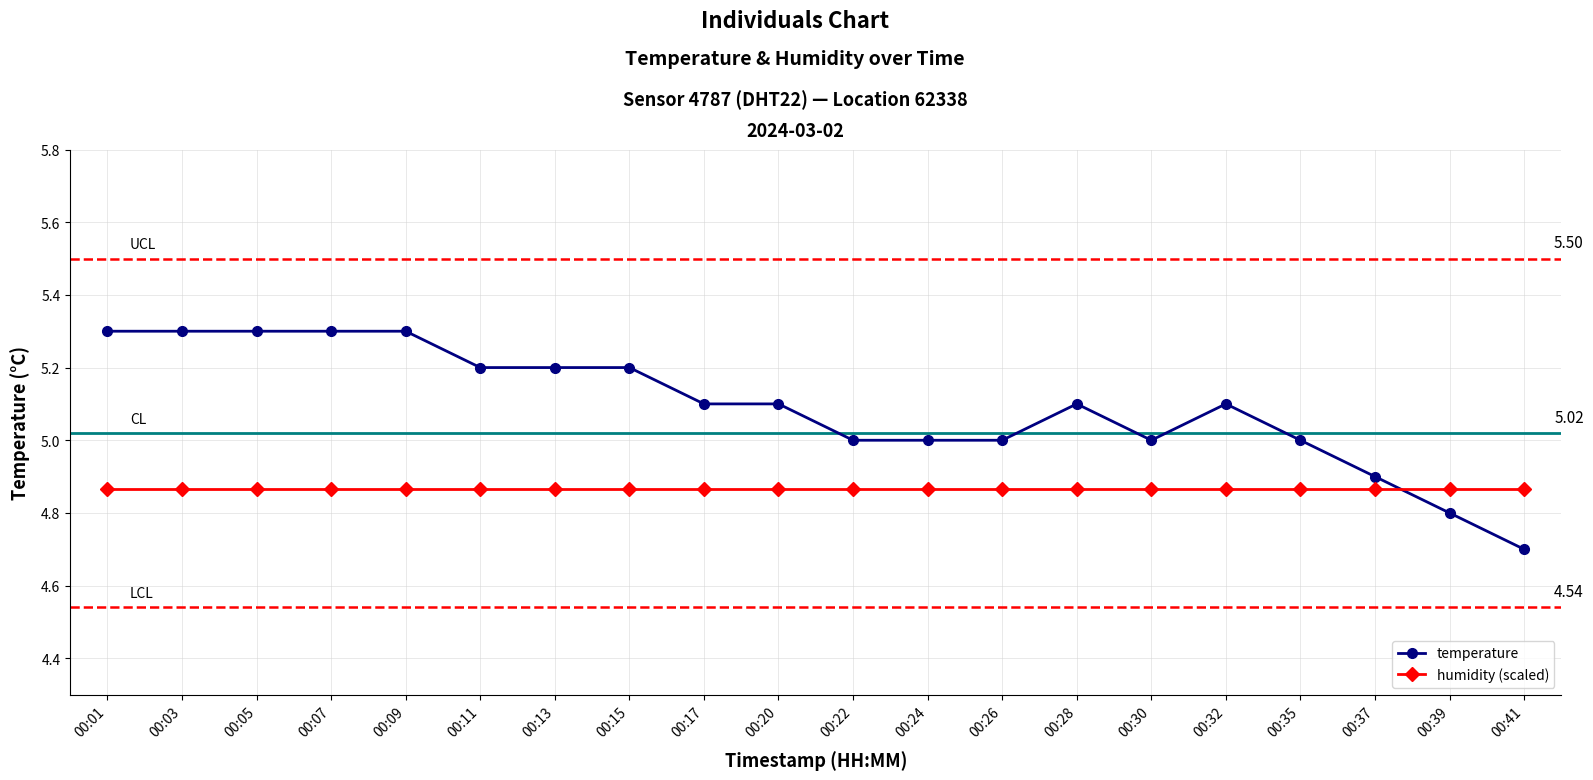

How many intersections are there between humidity (scaled) and temperature?

1